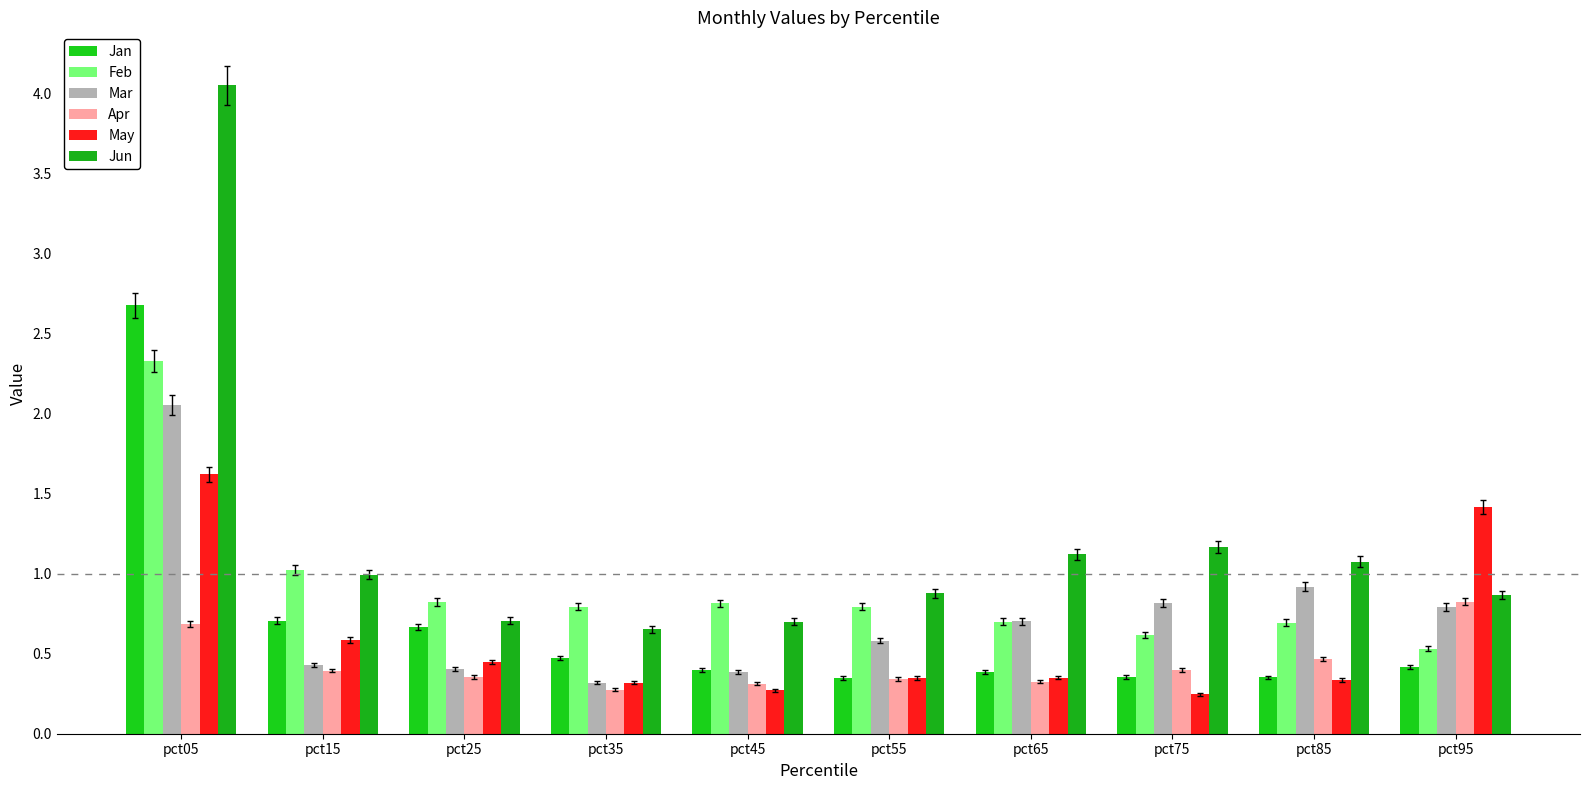

Which category has the lowest value in the Apr series?

pct35